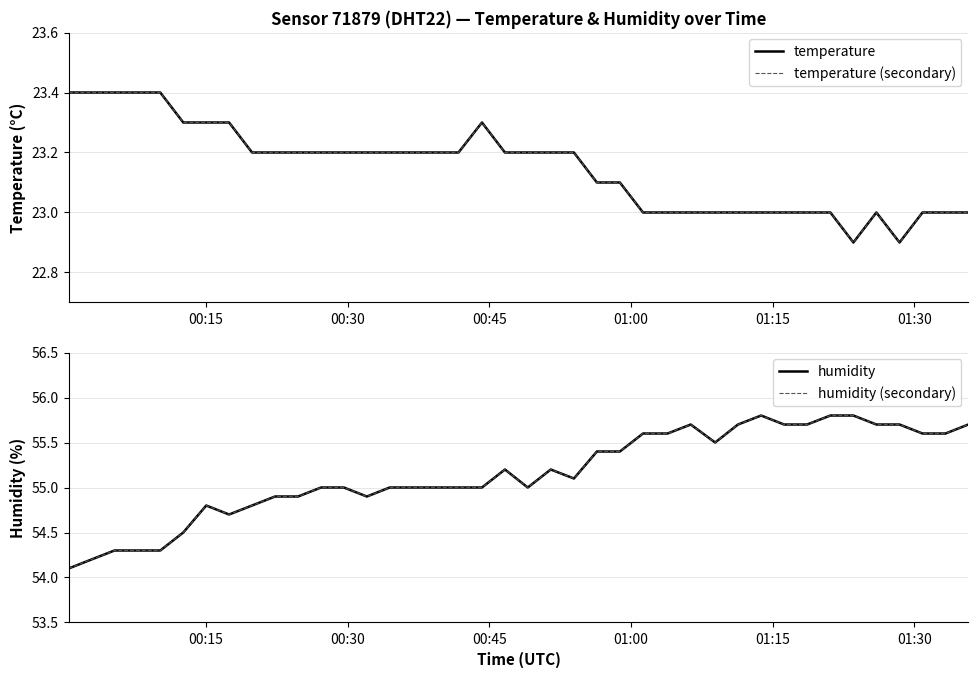

How many data points in temperature are above 23?

25